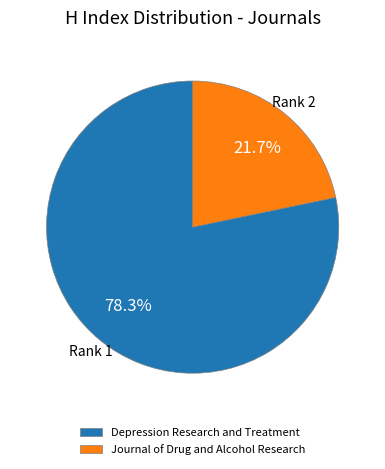

Is it true that Journal of Drug and Alcohol Research is 14% of the pie?

False